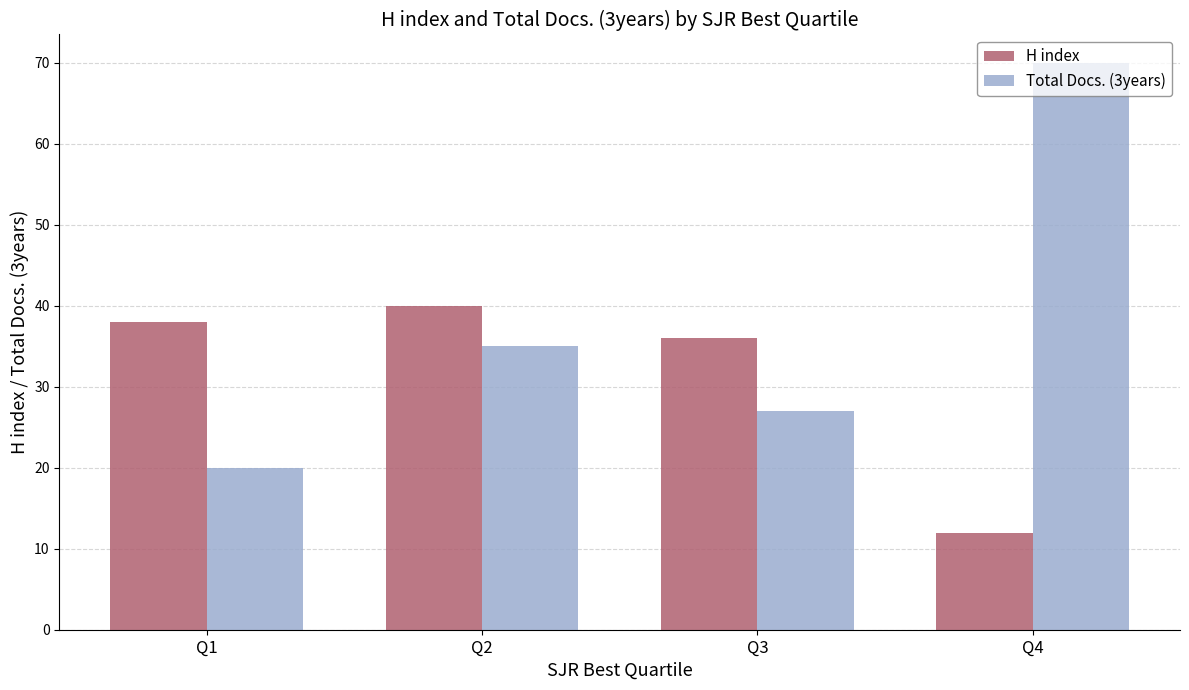

The Total Docs. (3years) series shows 27 at Q3. True or false?

True